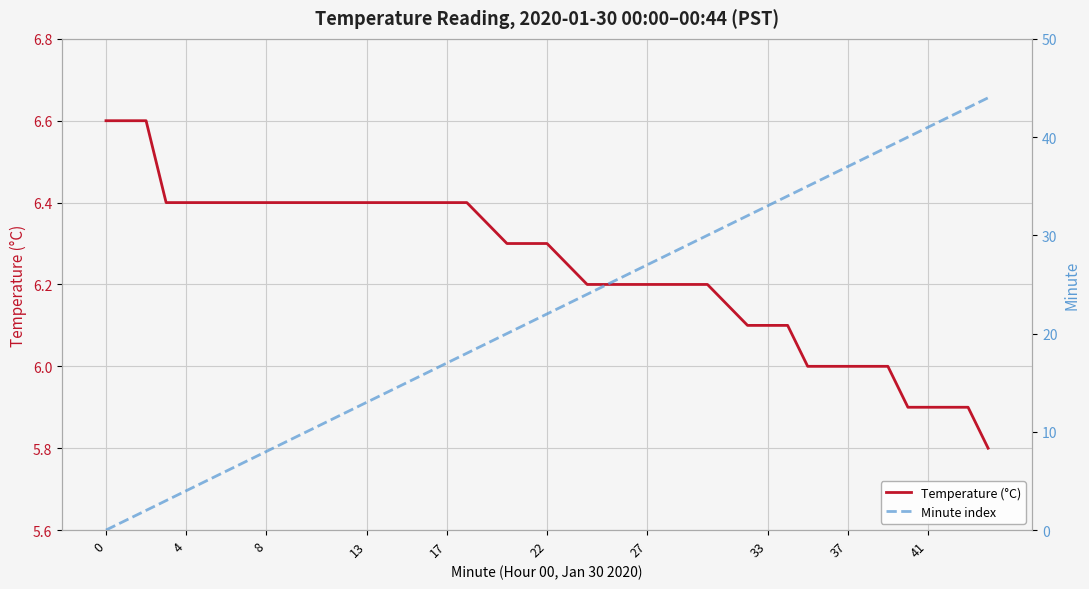

List the series in order of their peak value, highest first.

Minute index, Temperature (°C)